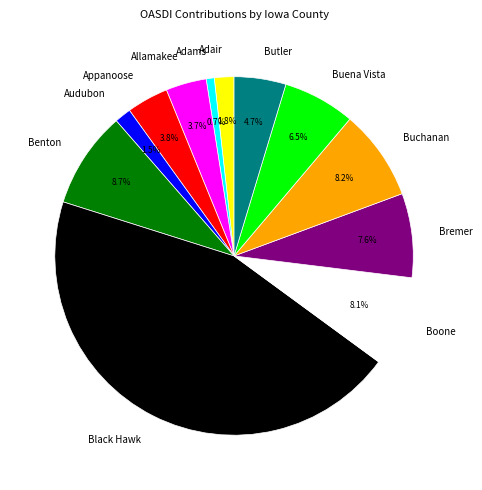

To the nearest percent, what percentage of the pie is Allamakee?

4%